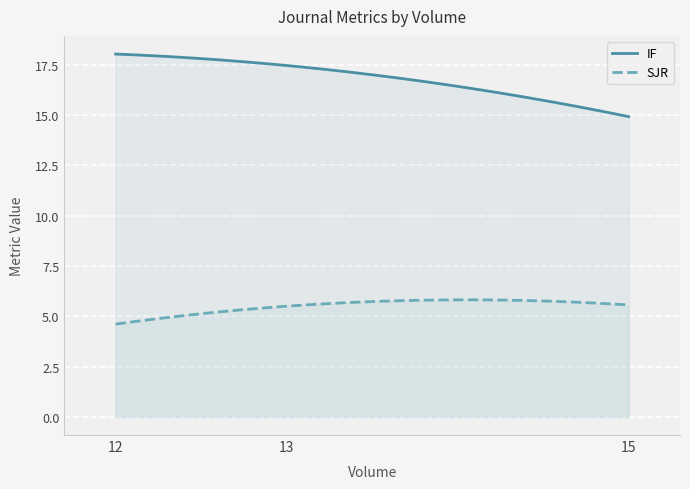

At which label does SJR reach its peak?

15